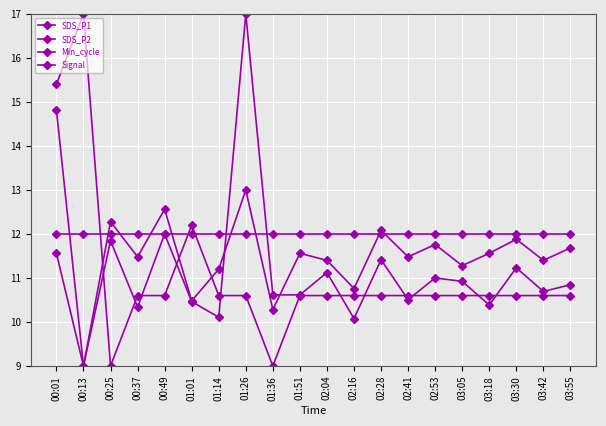

What is the approximate value of Min_cycle at 01:36?

12.0